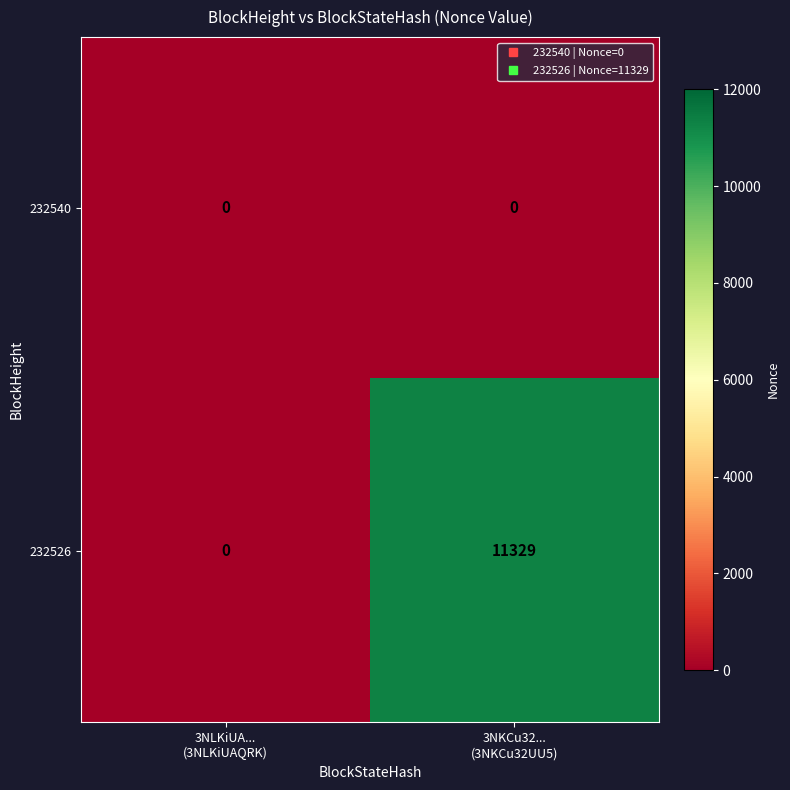

What is the sum of all 232526 values?

11329